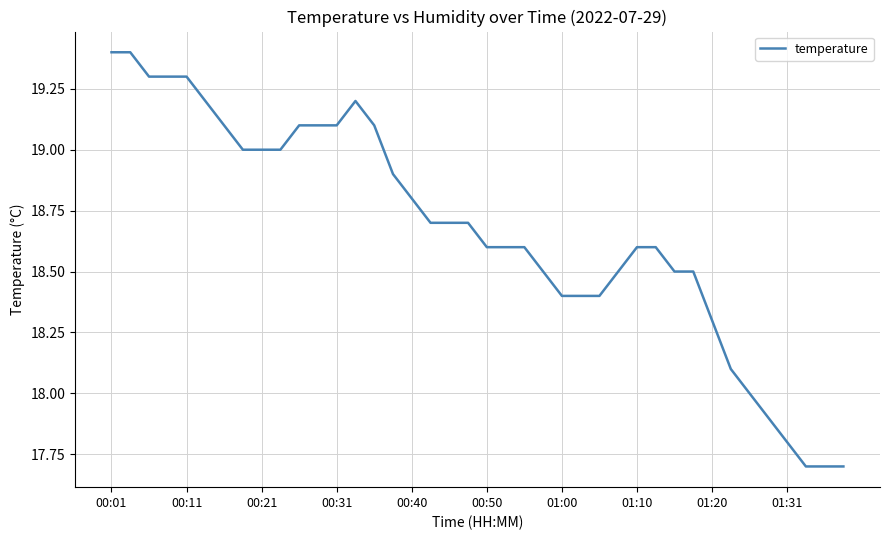

What is the smallest value displayed?

17.7